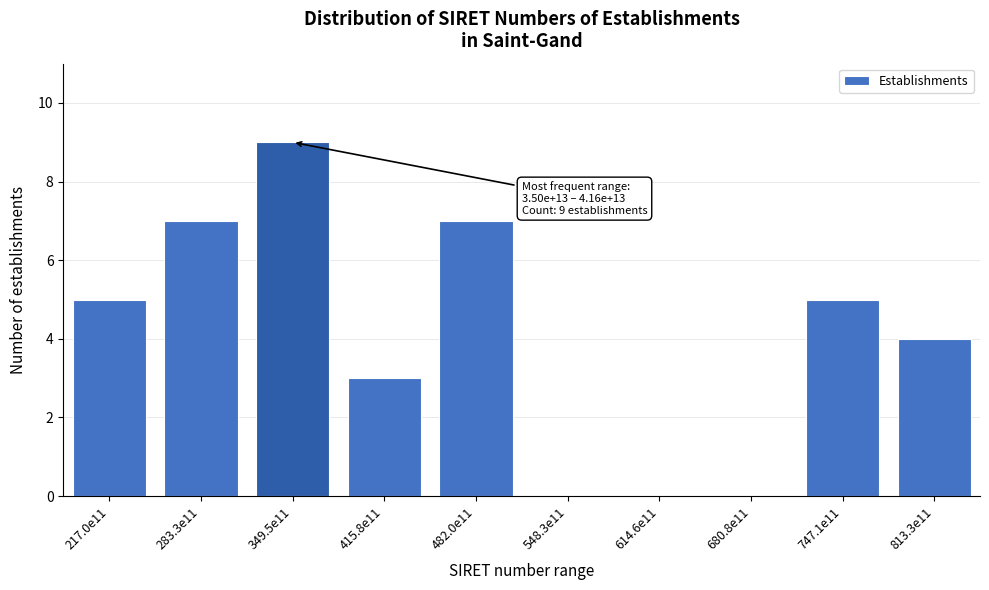

Reading right to left, transcribe all the data shown in this chart.

813.3e11=4	747.1e11=5	680.8e11=0	614.6e11=0	548.3e11=0	482.0e11=7	415.8e11=3	349.5e11=9	283.3e11=7	217.0e11=5